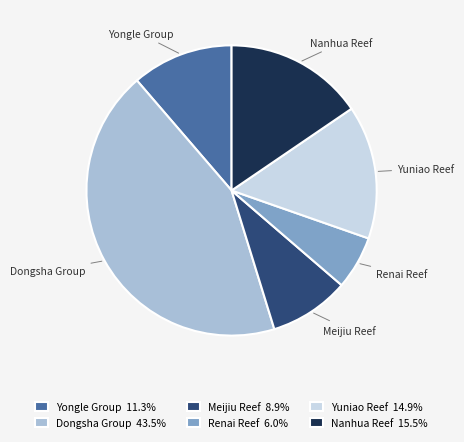

Do Nanhua Reef 15.5% and Meijiu Reef 8.9% together represent more than half of the pie?

No